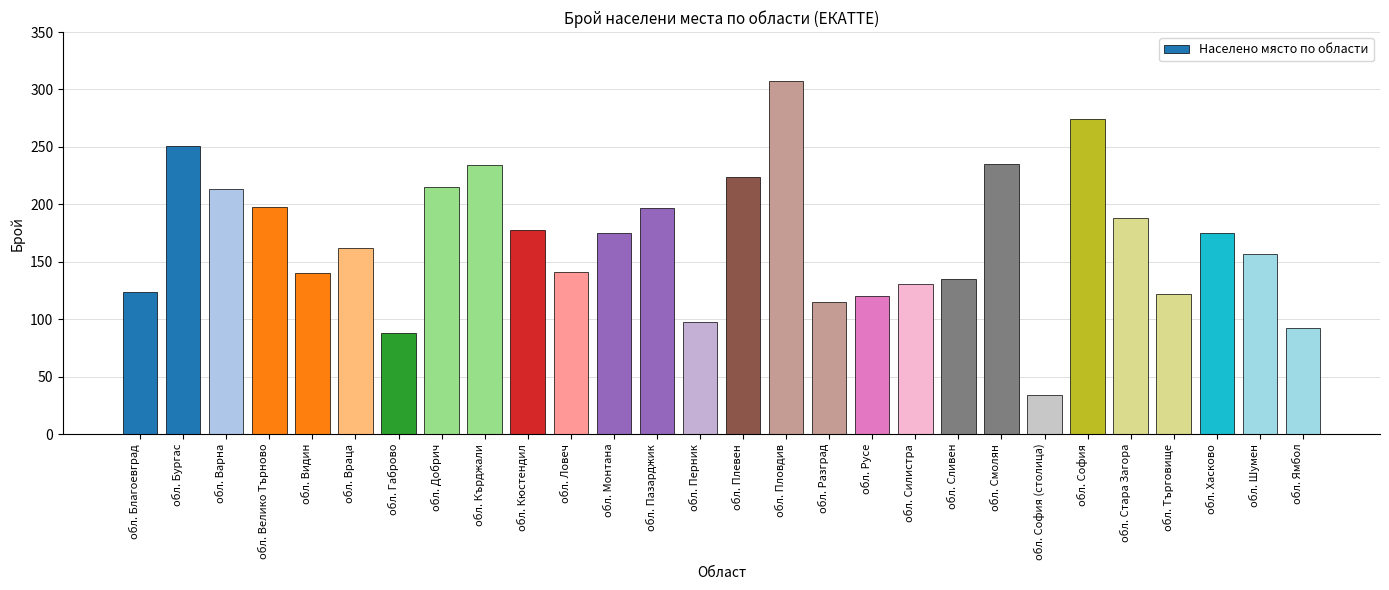

Is it true that the value at обл. Монтана is 268?

False